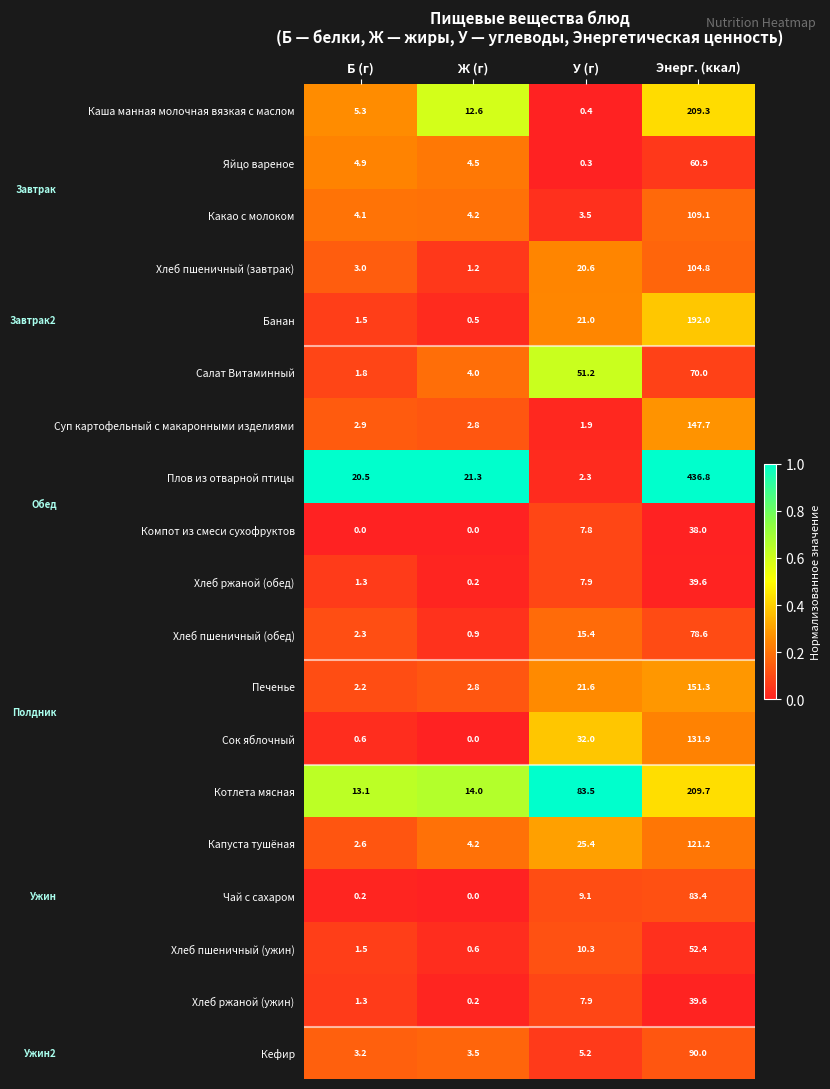

Count the number of categories in the chart.

4